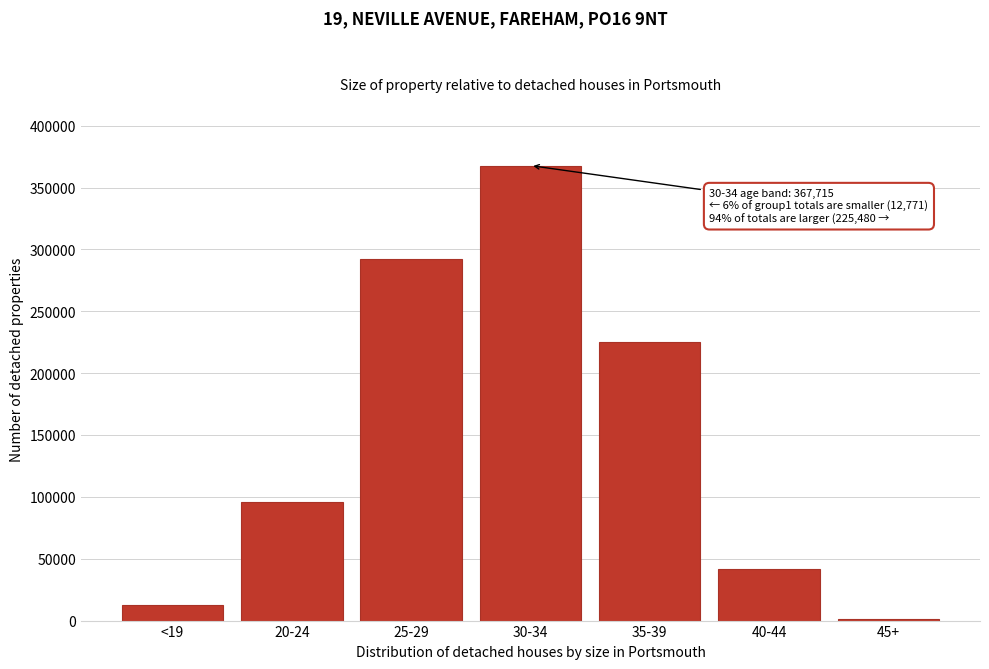

Reading right to left, extract all data points from this chart.

45+=960	40-44=42031	35-39=225480	30-34=367715	25-29=292464	20-24=95805	<19=12771